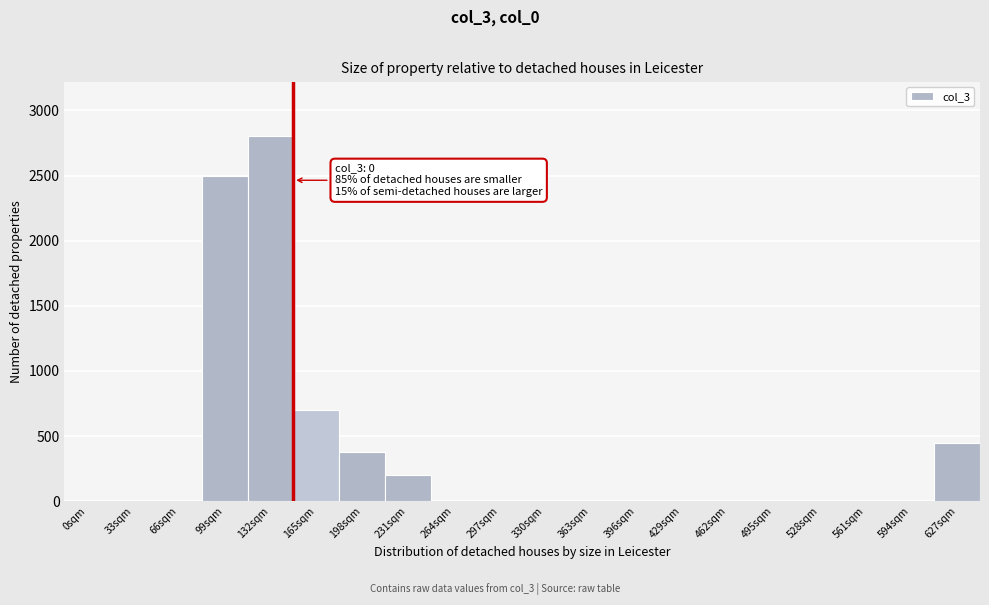

Reading right to left, extract all data points from this chart.

627sqm=450	594sqm=0	561sqm=0	528sqm=0	495sqm=0	462sqm=0	429sqm=0	396sqm=0	363sqm=0	330sqm=0	297sqm=0	264sqm=0	231sqm=200	198sqm=380	165sqm=700	132sqm=2800	99sqm=2500	66sqm=0	33sqm=0	0sqm=0